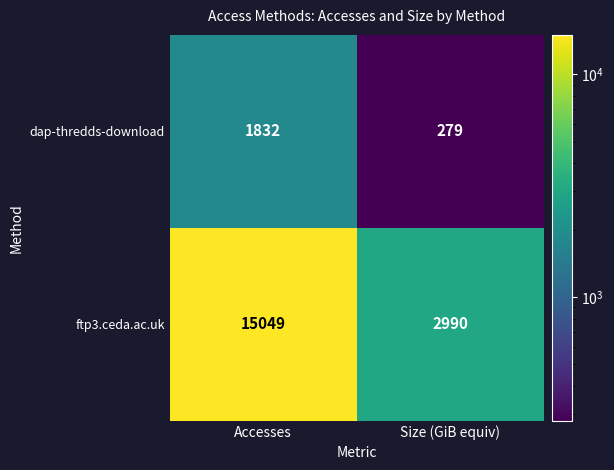

True or false: dap-thredds-download has a value of 1832 at Accesses.

True